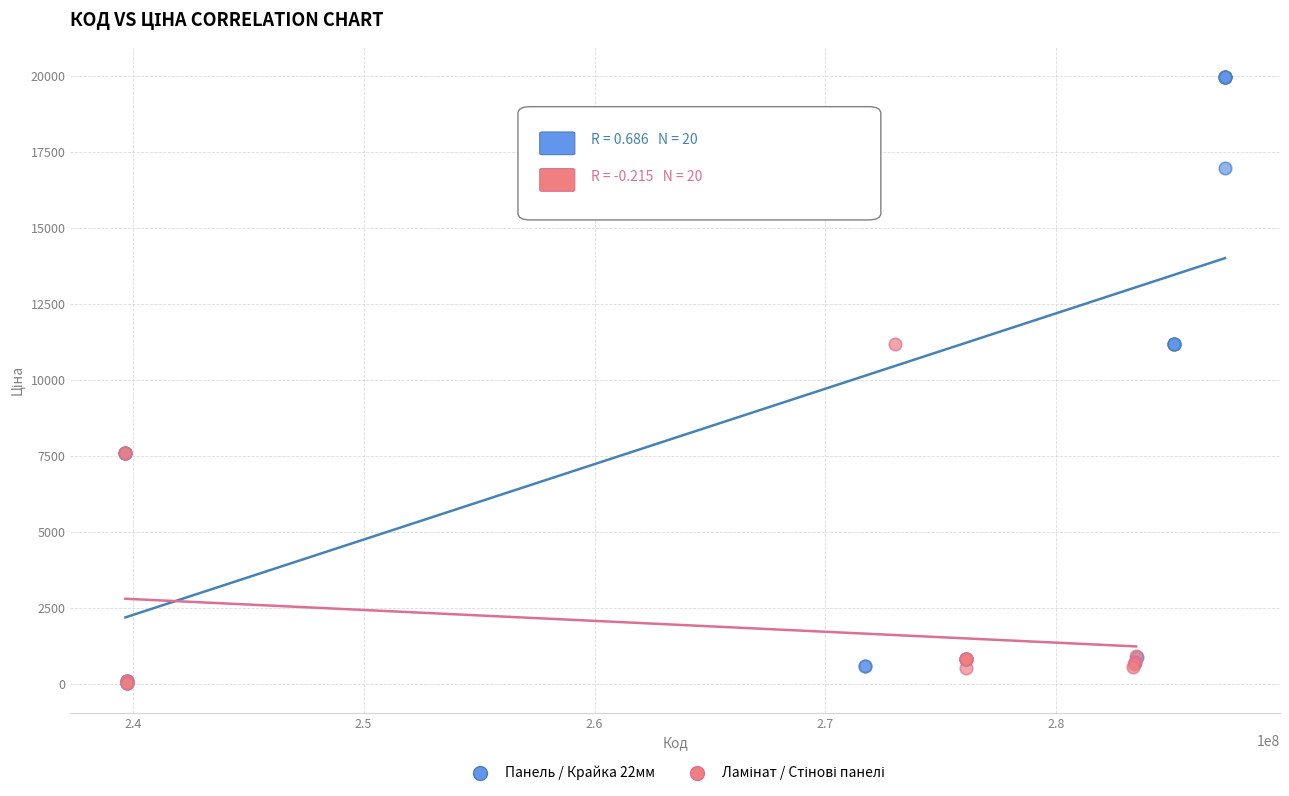

Which series has the widest spread of Y values?

Панель / Крайка 22мм